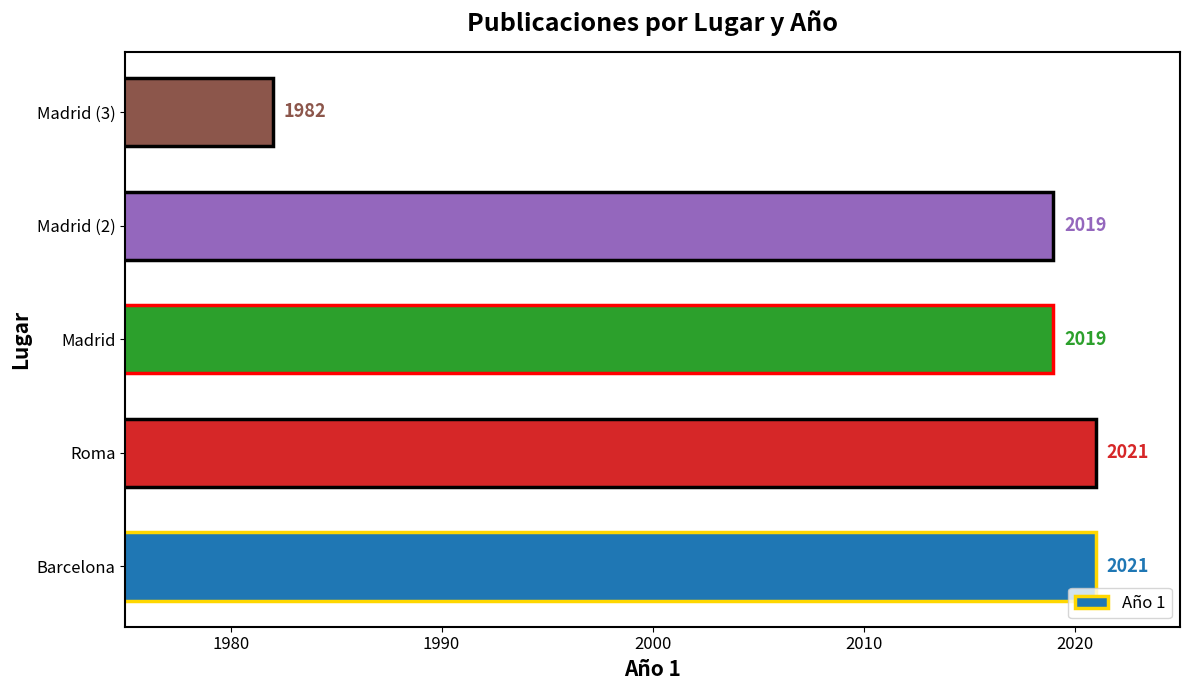

At which category does the chart reach its minimum across all series?

Madrid (3)